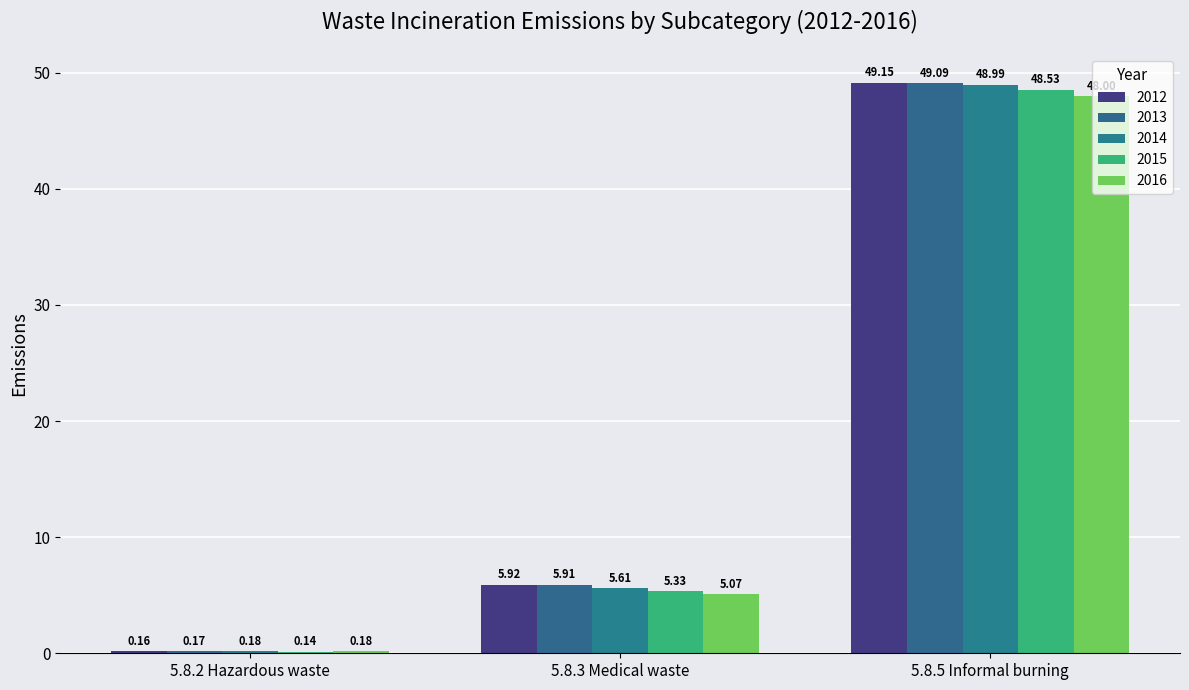

Count the number of data series in this chart.

5